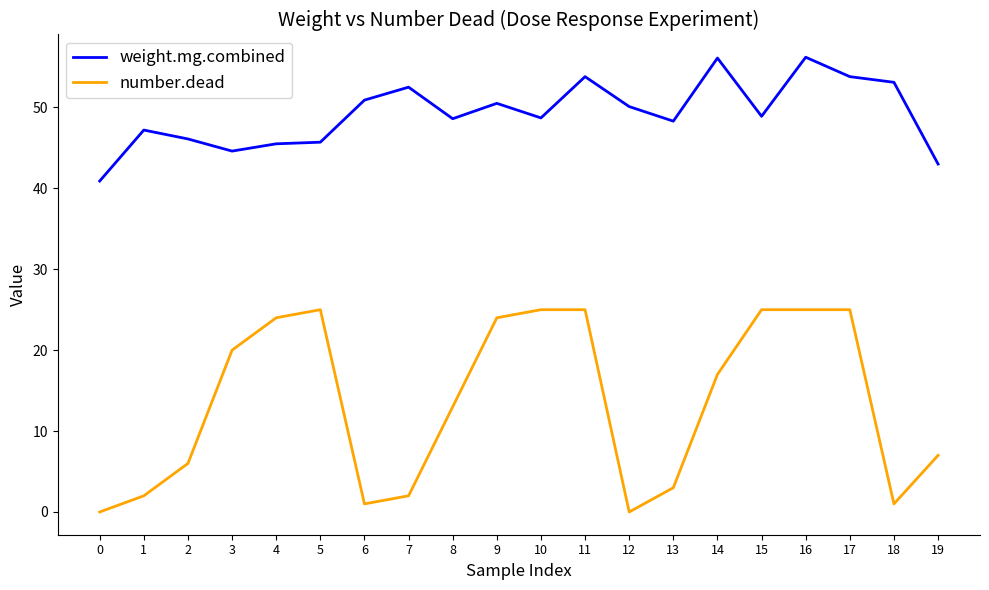

True or false: weight.mg.combined and number.dead intersect in this chart.

False